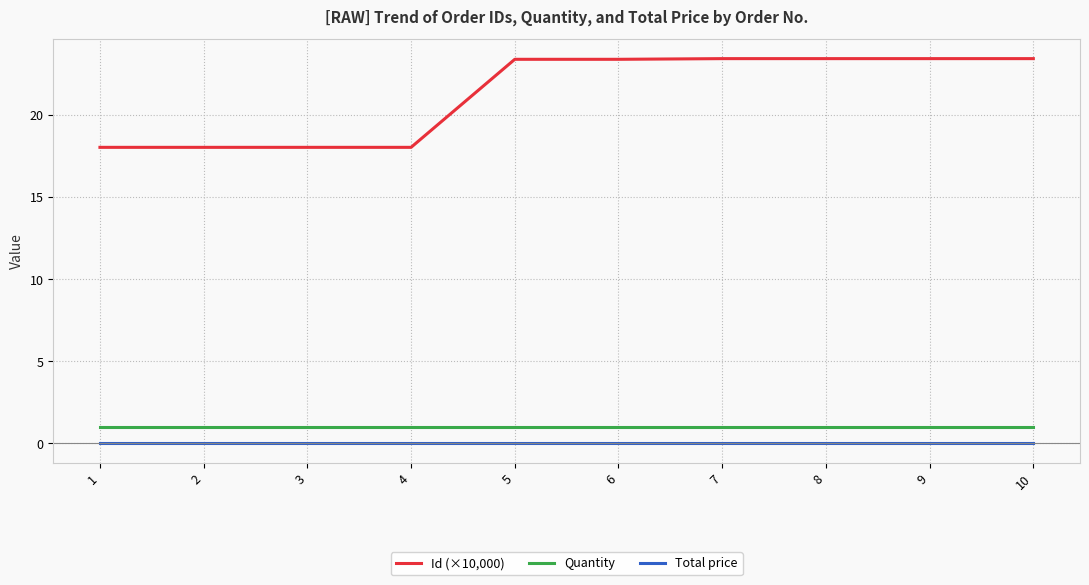

True or false: Total price and Quantity intersect in this chart.

False